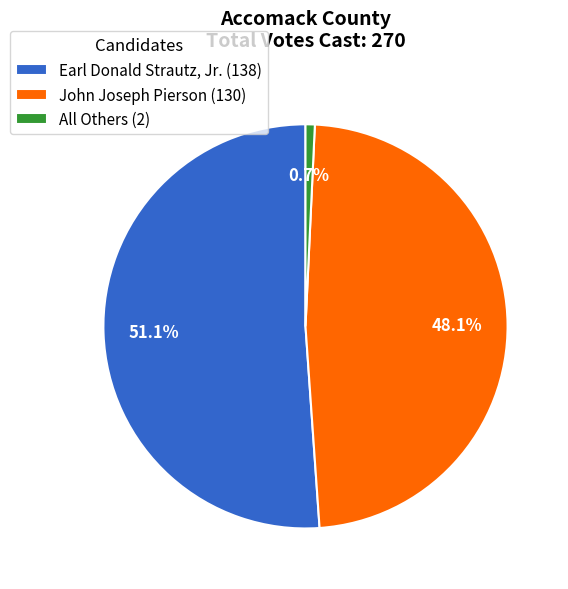

How many slices are in this pie chart?

3